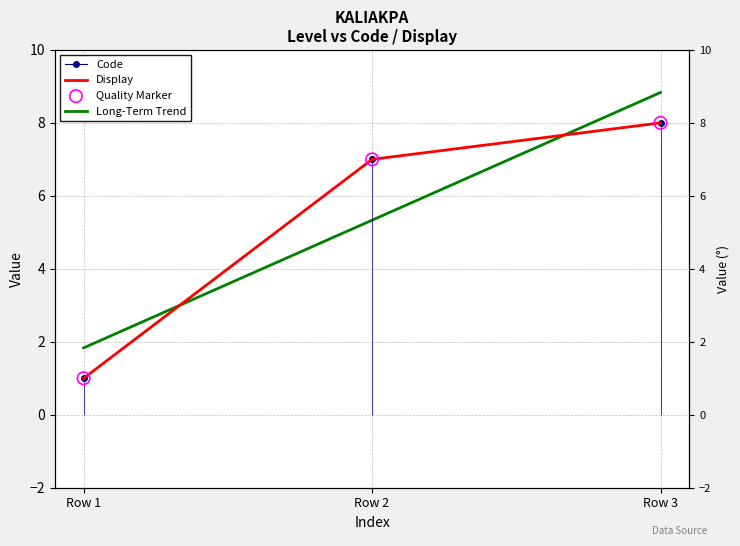

Which series reaches the minimum Y coordinate?

Code